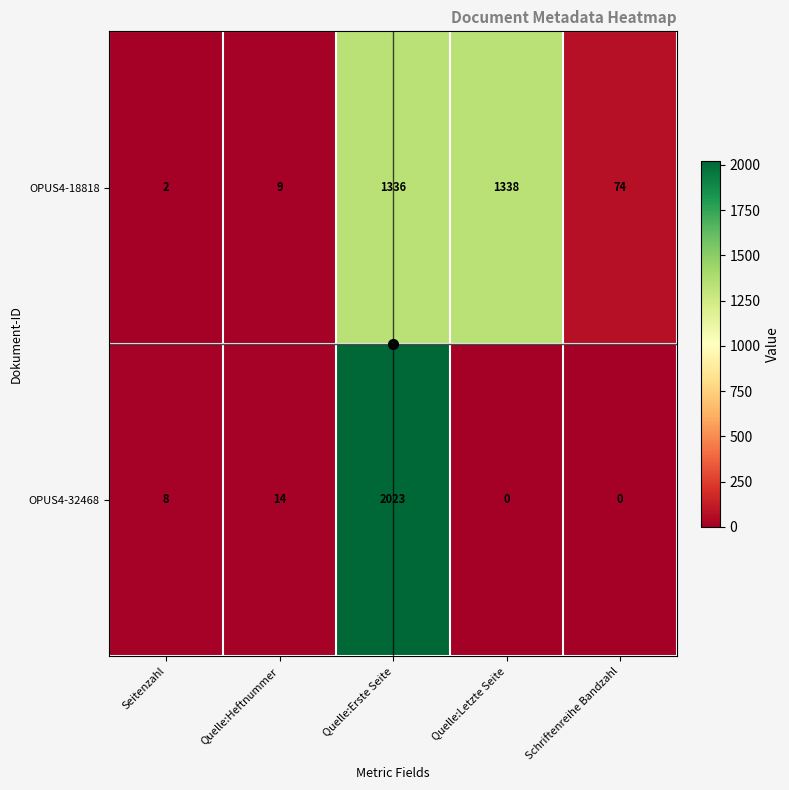

At how many categories does at least one series exceed 236?

2